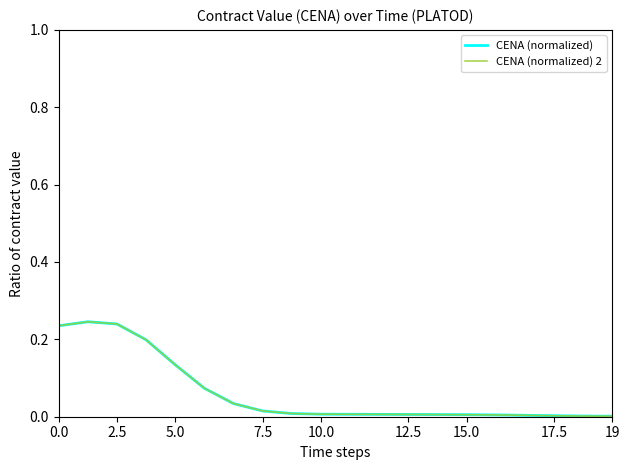

True or false: CENA (normalized) 2 has more than 0 interior local peaks.

True